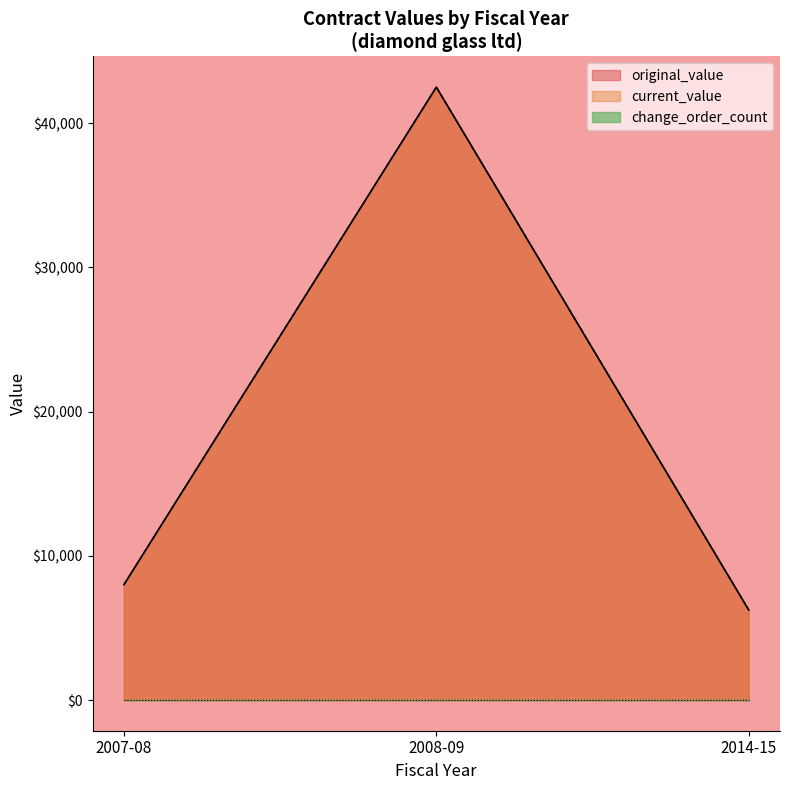

Rank the series by their maximum value, from lowest to highest.

change_order_count, original_value, current_value